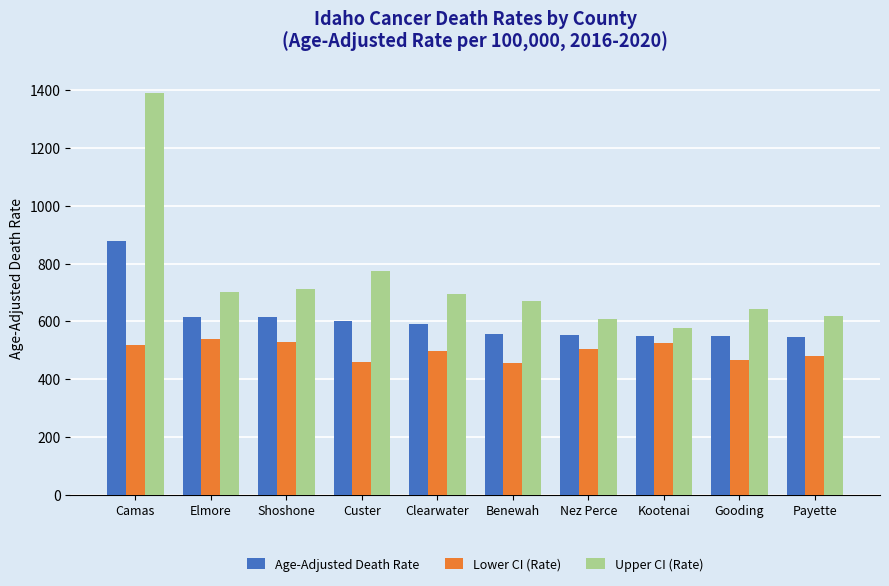

What is the label of the 10th bar from the left?

Payette